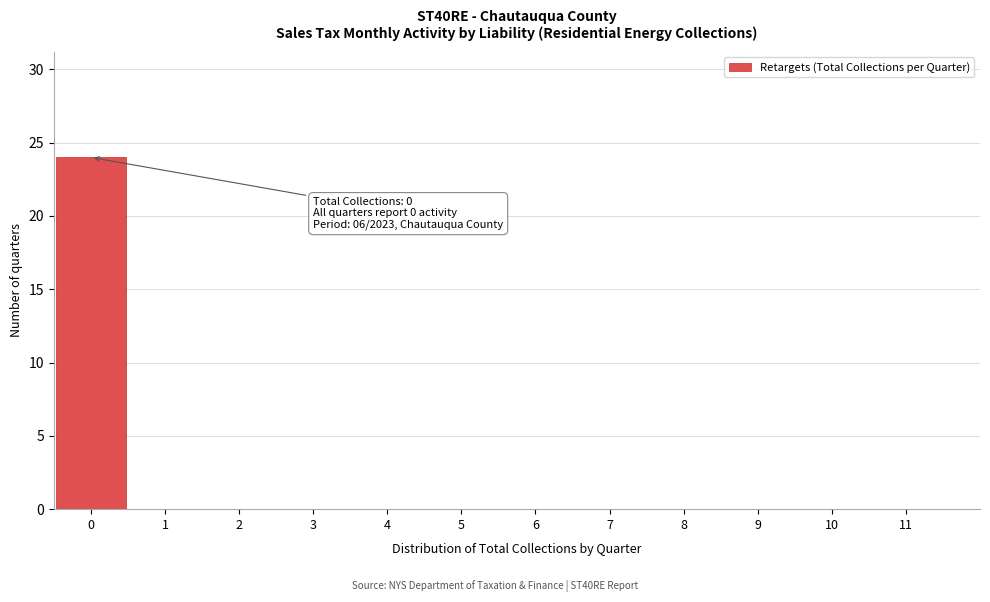

Reading left to right, list all the values displayed in this chart.

0=24	1=0	2=0	3=0	4=0	5=0	6=0	7=0	8=0	9=0	10=0	11=0